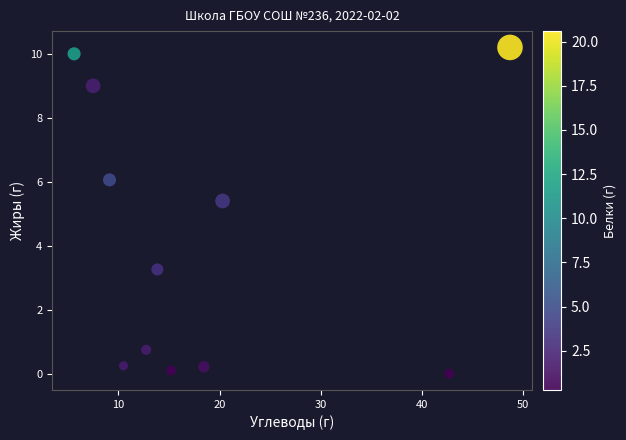

What is the average Y value?

4.1